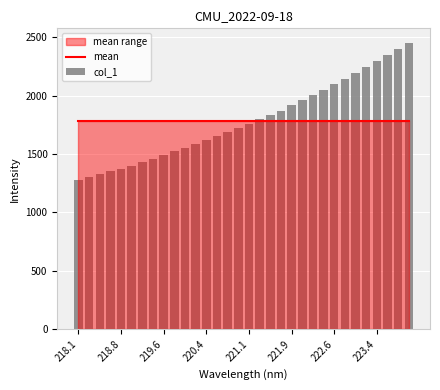

What is the smallest value displayed?

1279.8